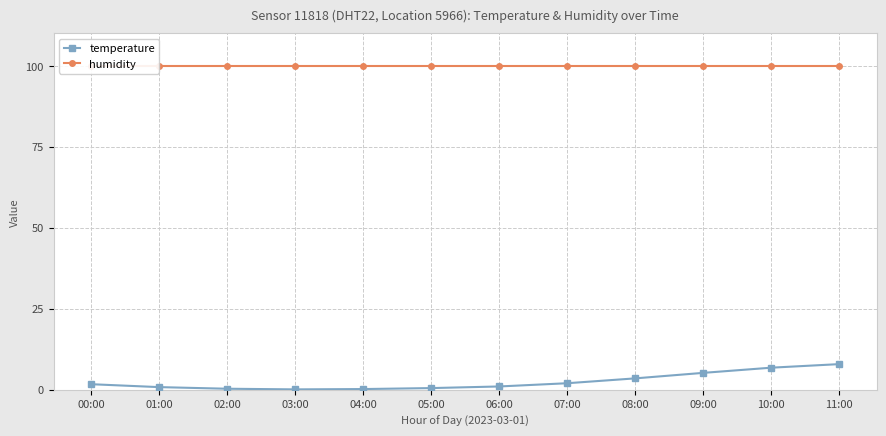

Reading left to right, list all the values displayed in this chart.

temperature: 1.7	0.8	0.3	0.1	0.2	0.5	1.0	2.0	3.5	5.2	6.8	7.9
humidity: 99.9	99.9	99.9	99.9	99.9	99.9	99.9	99.9	99.9	99.9	99.9	99.9